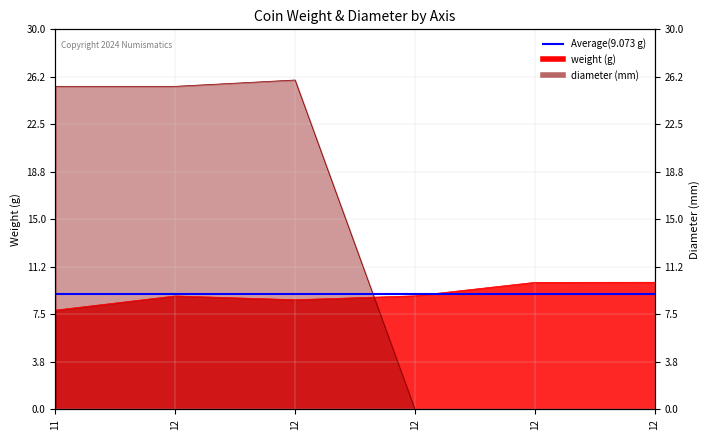

Does the chart display data point markers on the line(s)?

No